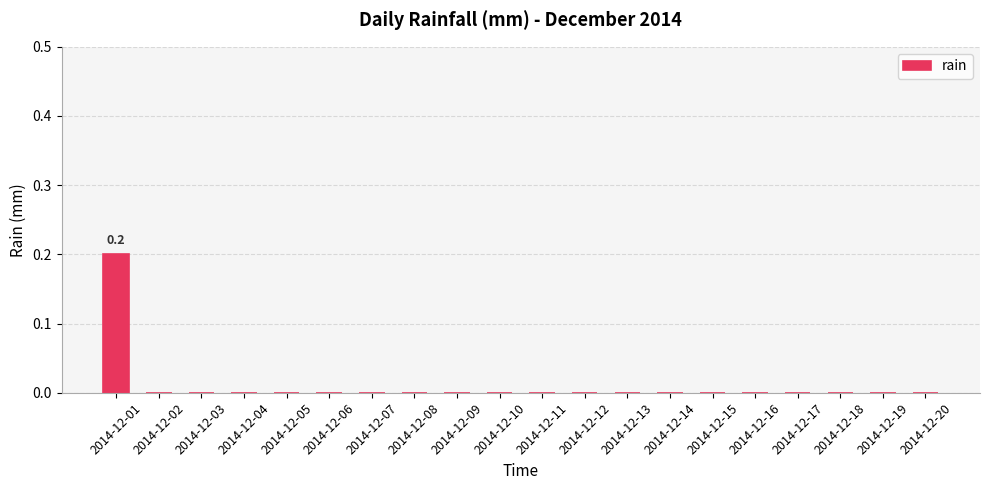

Reading left to right, list all the values displayed in this chart.

0.2	0.0	0.0	0.0	0.0	0.0	0.0	0.0	0.0	0.0	0.0	0.0	0.0	0.0	0.0	0.0	0.0	0.0	0.0	0.0